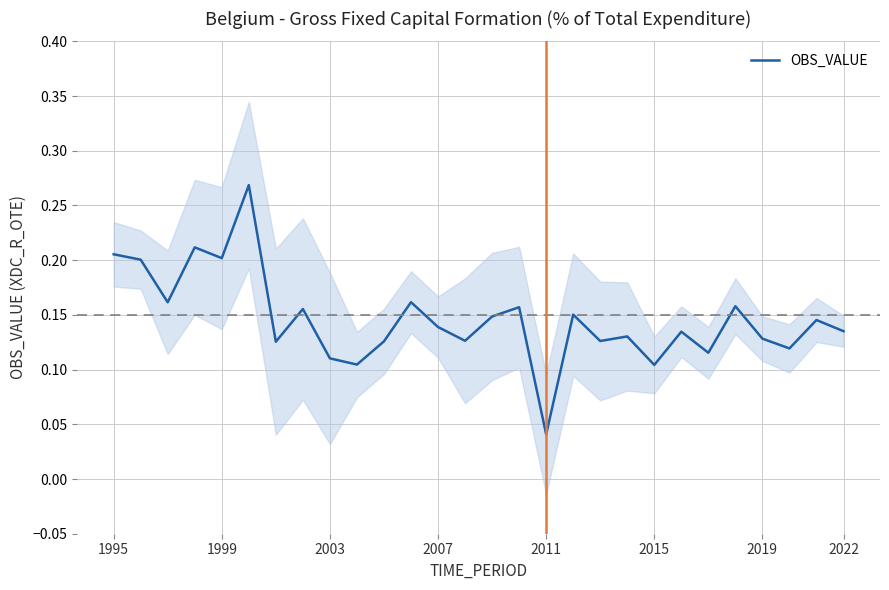

Which category has the lowest value in the OBS_VALUE series?

2011